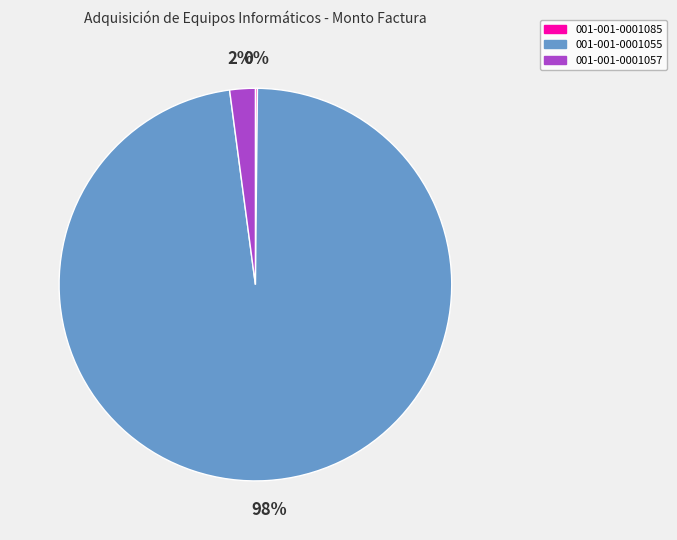

Which slice is the largest?

001-001-0001055